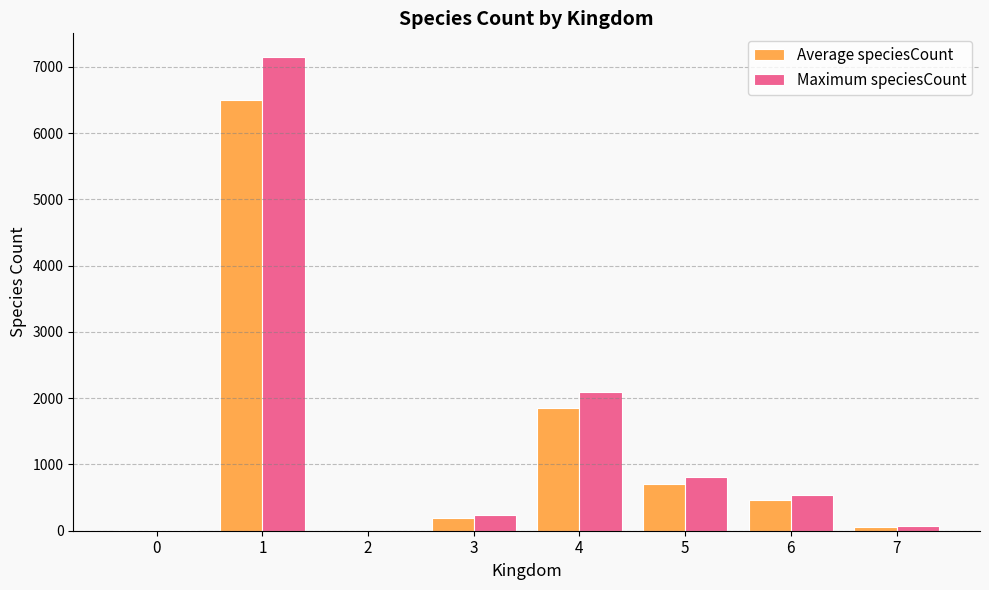

What is the maximum value for Maximum speciesCount?

7150.0